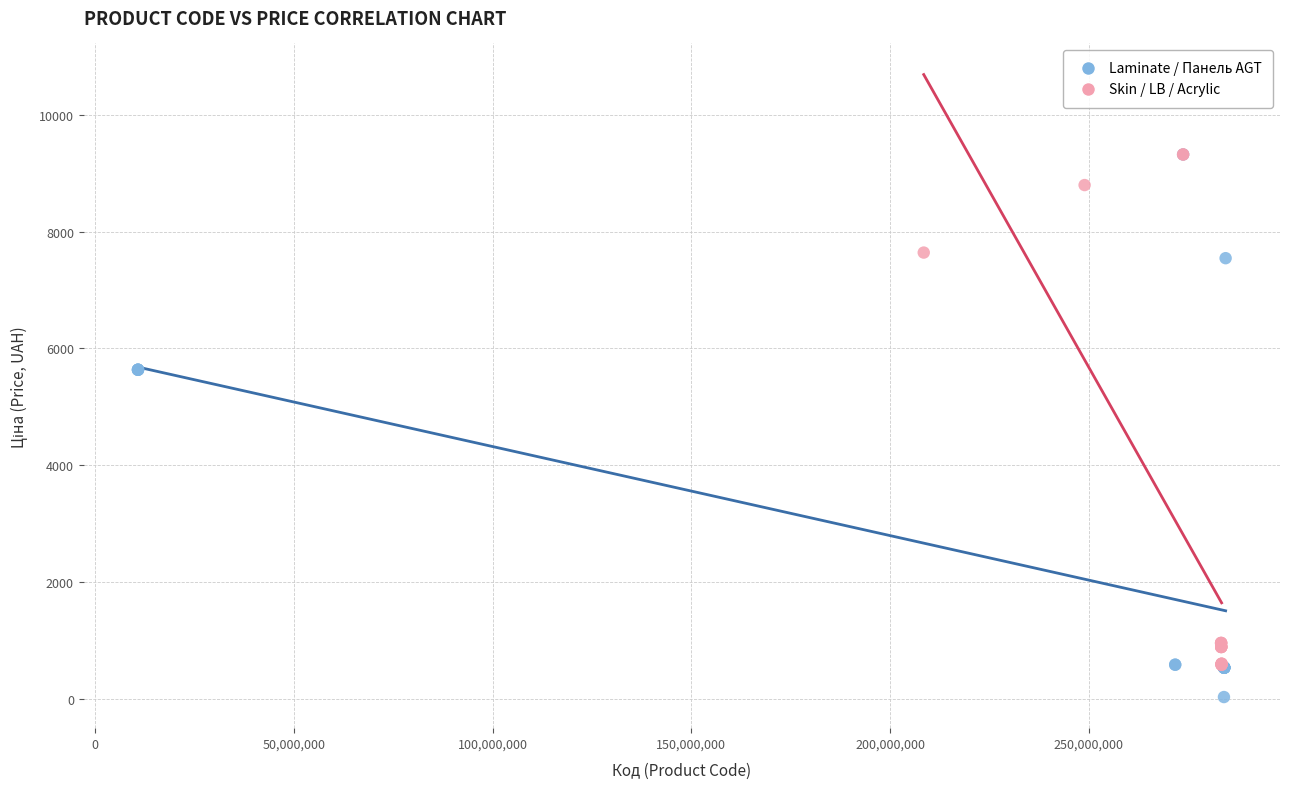

Which series contains the lowest Y value?

Laminate / Панель AGT